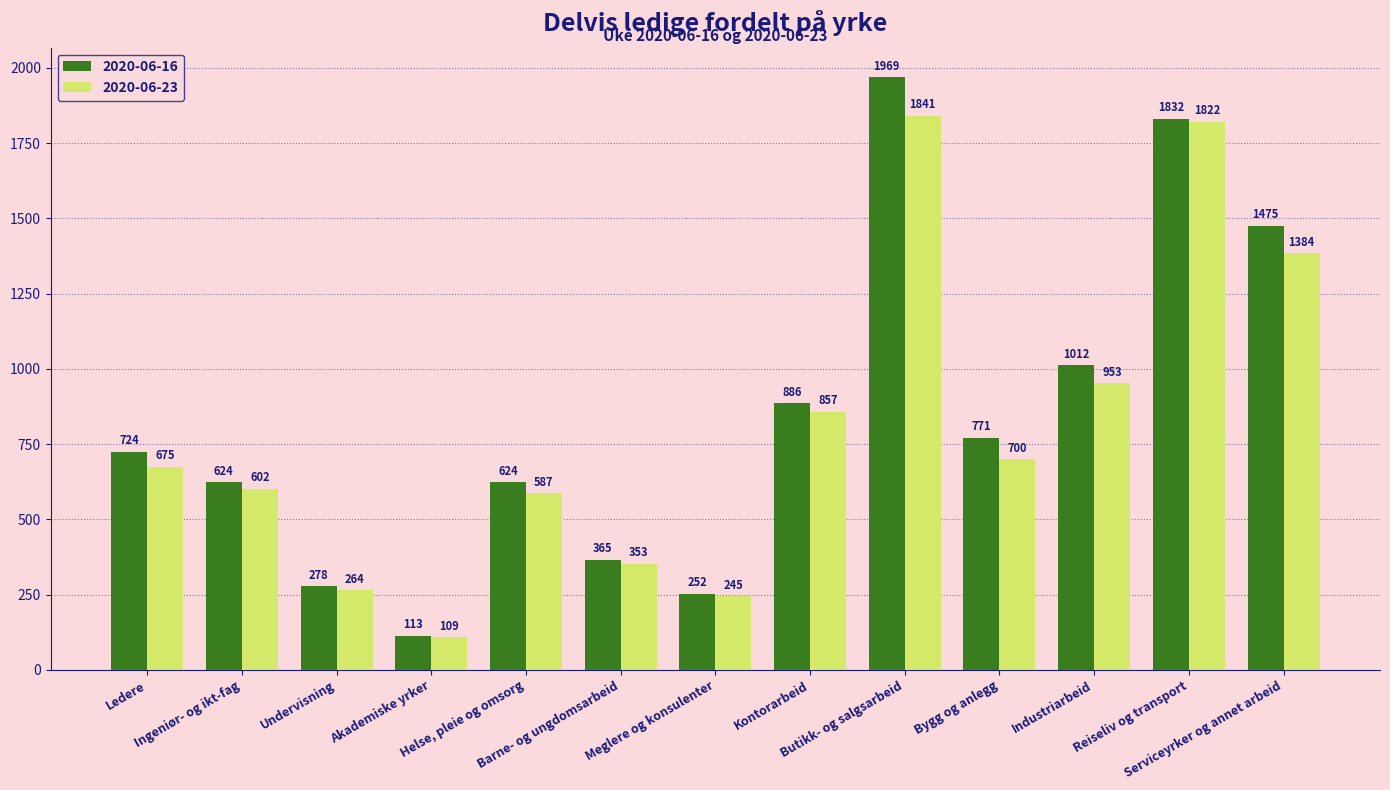

How many data points does each series have?

13